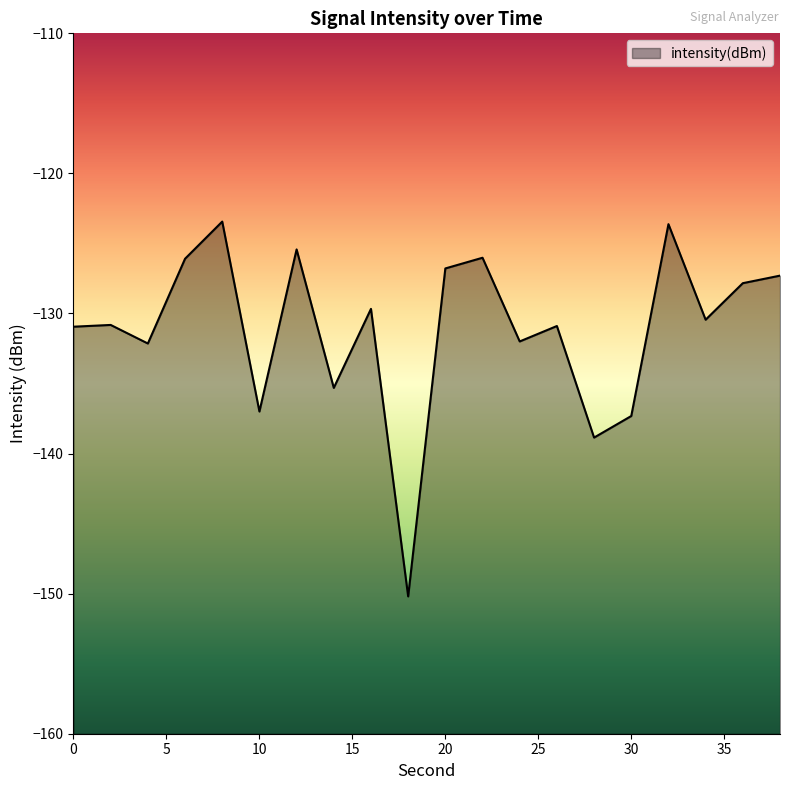

What is the sum of all values?

-2622.1